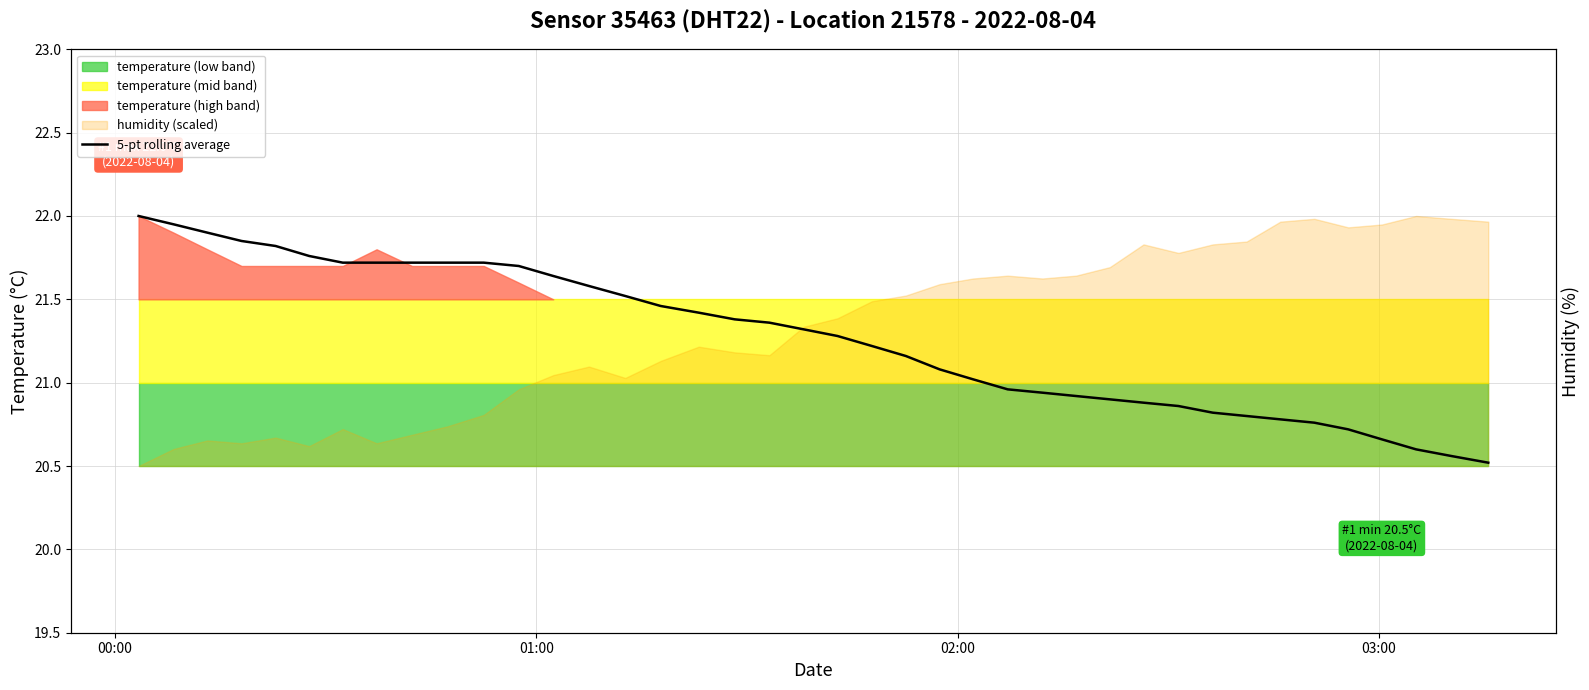

How many lines are shown in the chart?

1